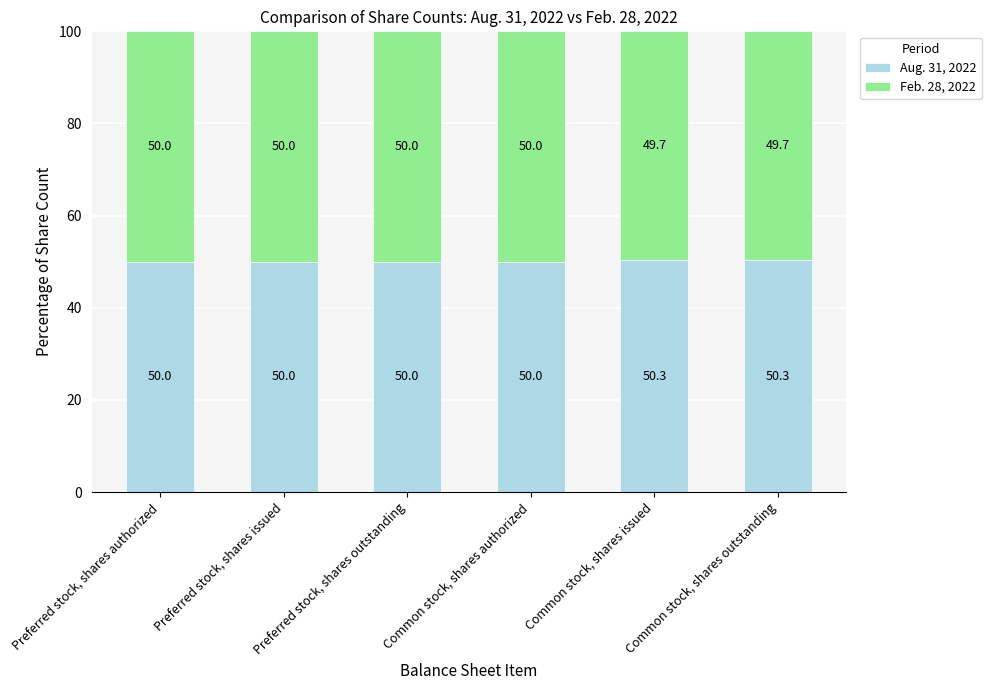

Is it true that Aug. 31, 2022 equals 50.3 at Common stock, shares issued?

True